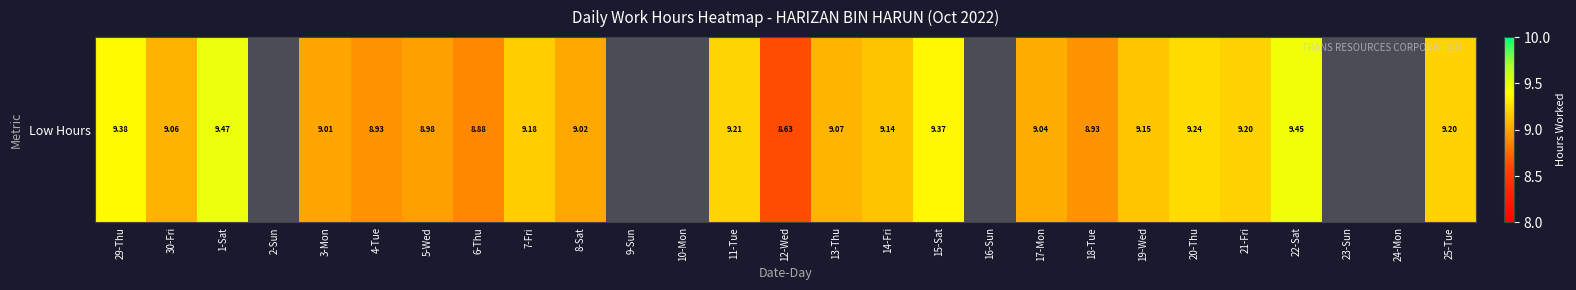

Is it true that the value at 23-Sun is 0.0?

True